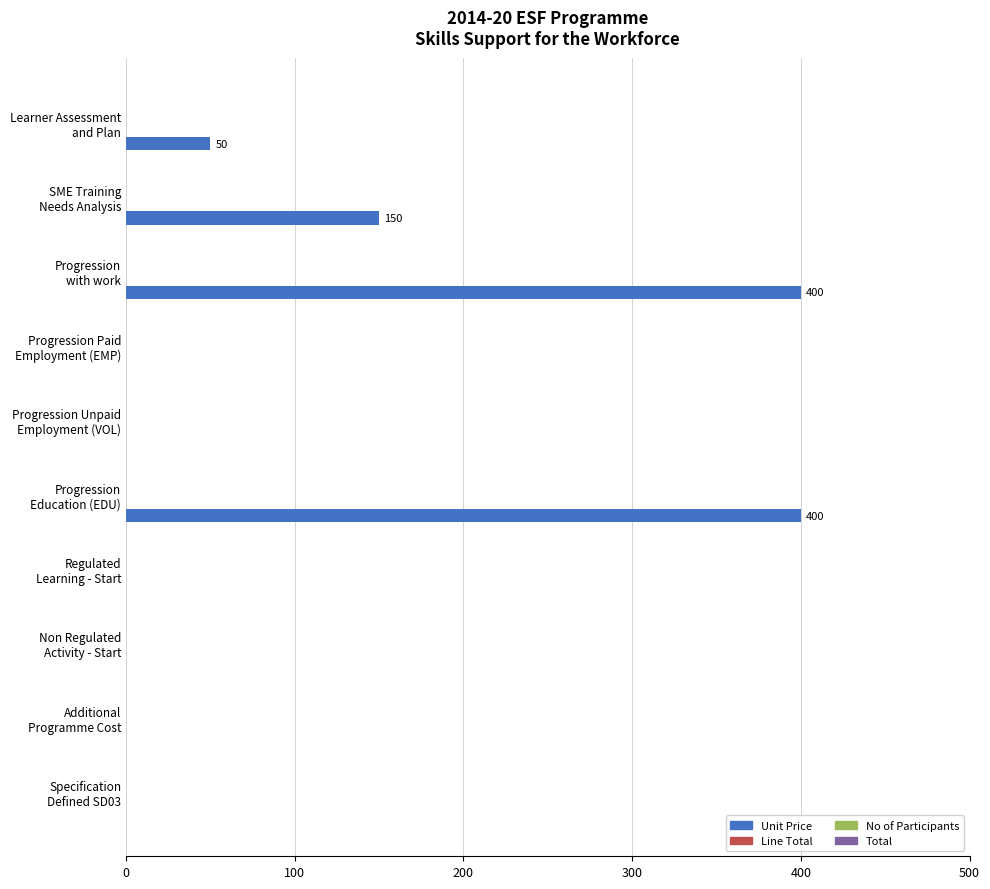

What is the sum of all values?

1000